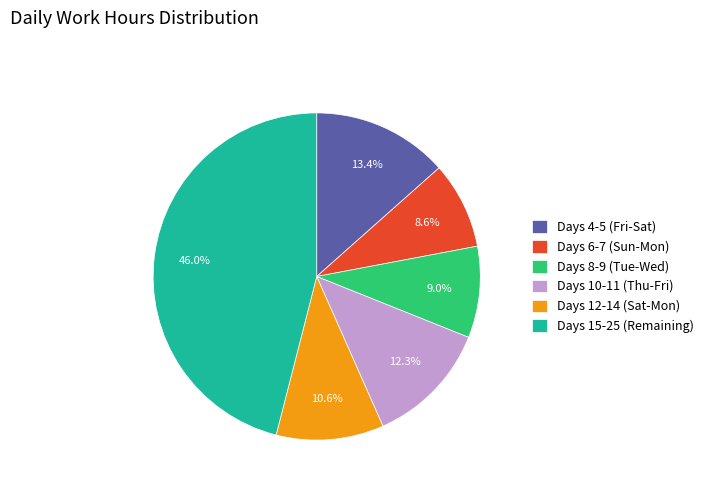

Which slice is the largest?

Days 15-25 (Remaining)